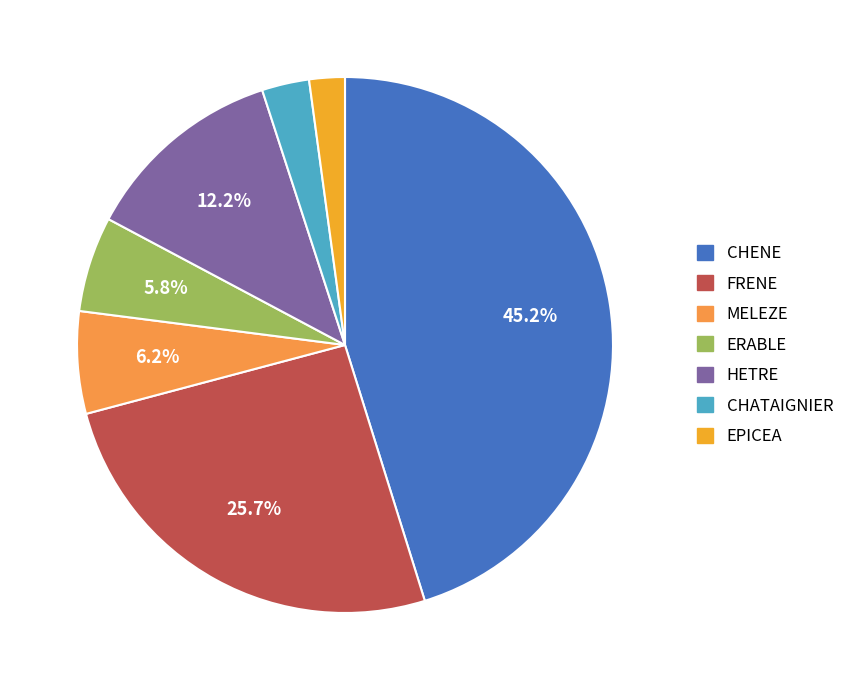

Which slice is the largest?

CHENE